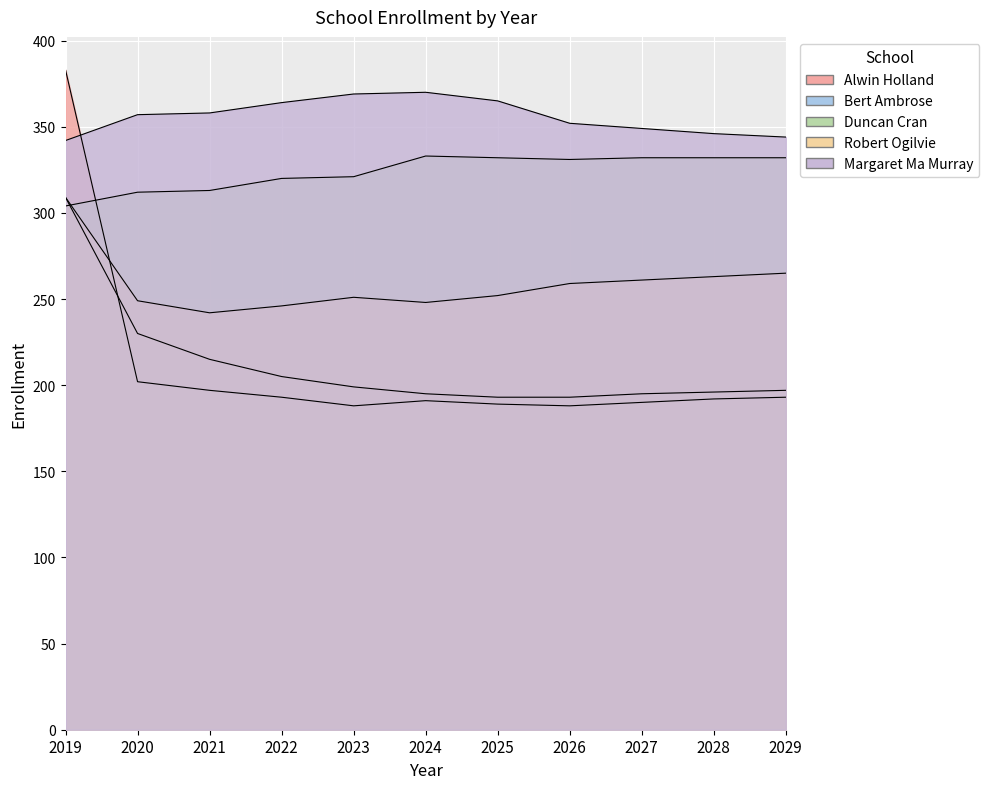

At 2025, list the series in order from largest to smallest.

Margaret Ma Murray, Duncan Cran, Robert Ogilvie, Bert Ambrose, Alwin Holland